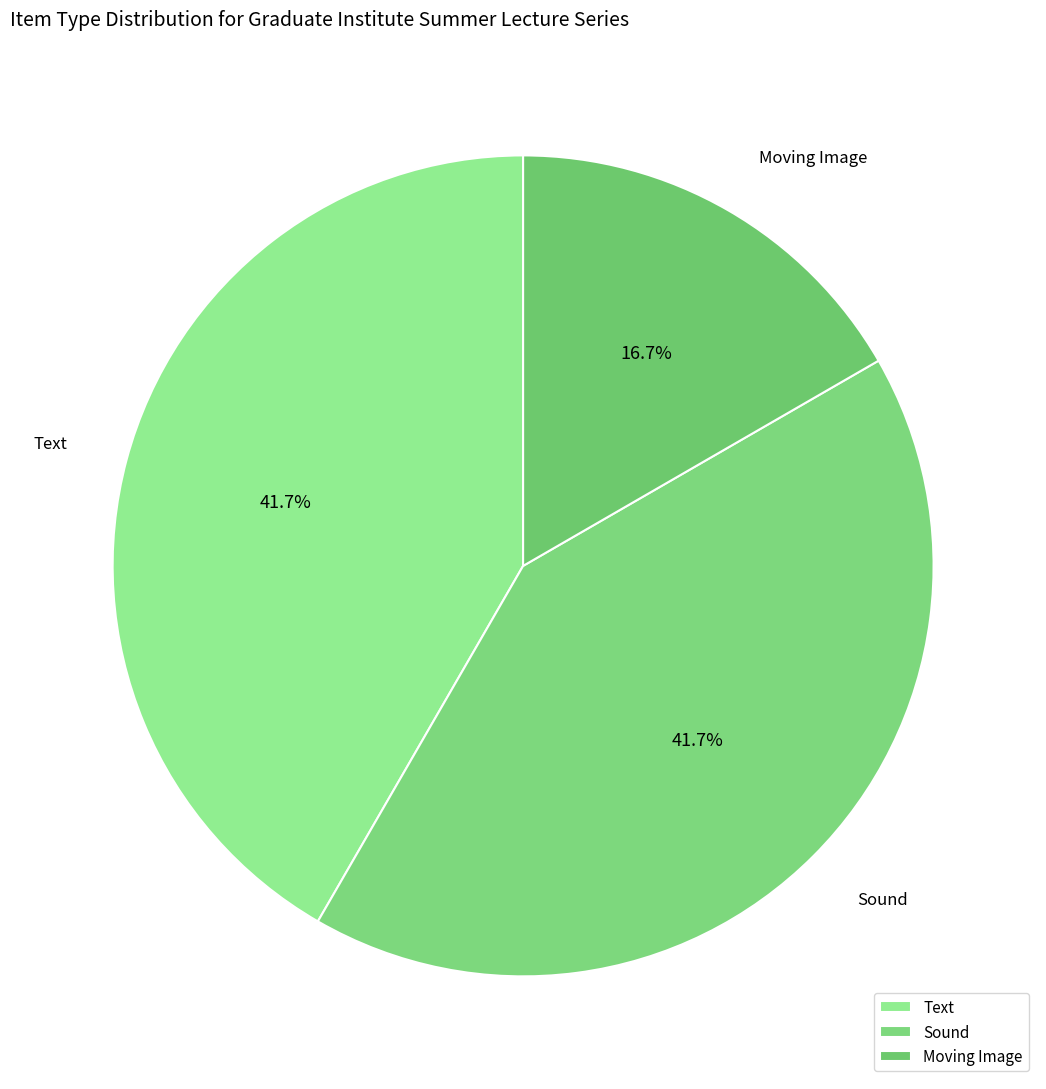

Is it true that Text is 7% of the pie?

False